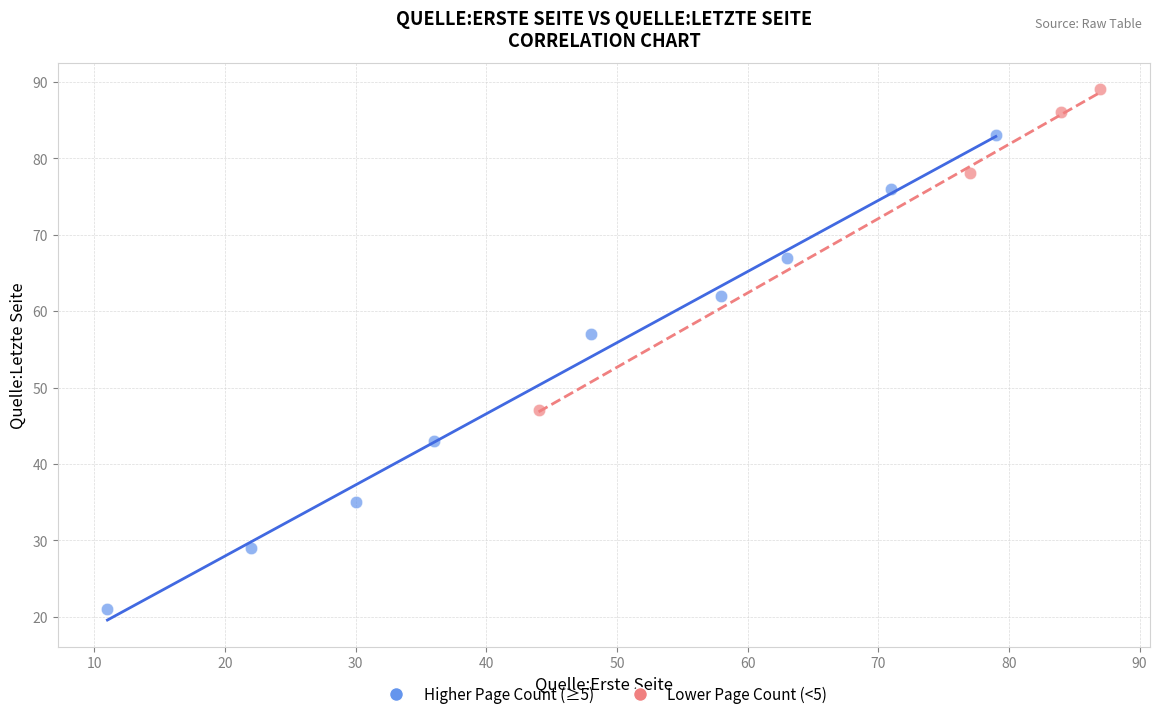

Which series reaches the maximum Y coordinate?

Lower Page Count (<5)